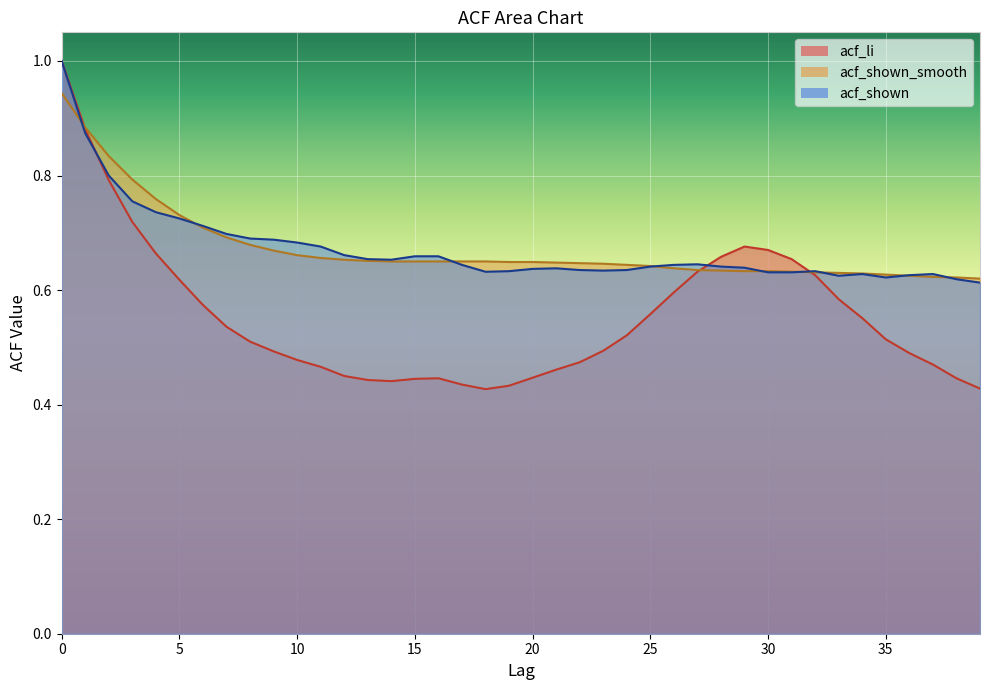

How many lines are shown in the chart?

3